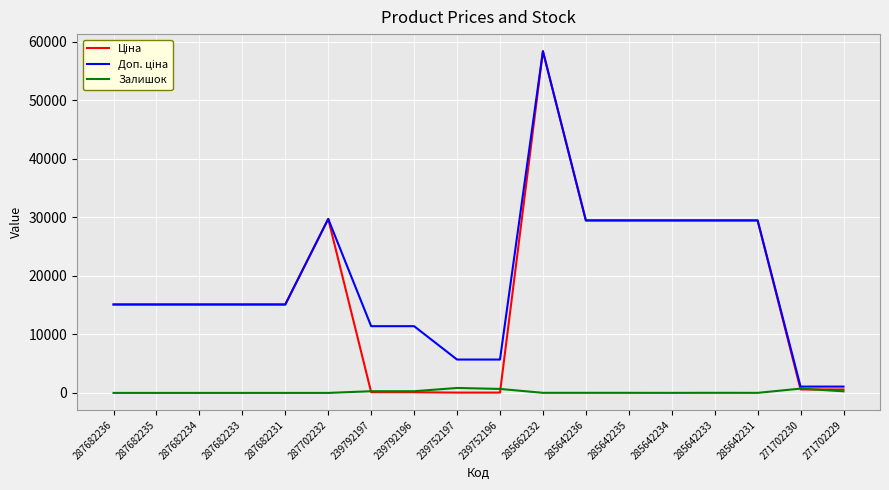

What is the spread (max minus min) of values at 287682235?

15120.0